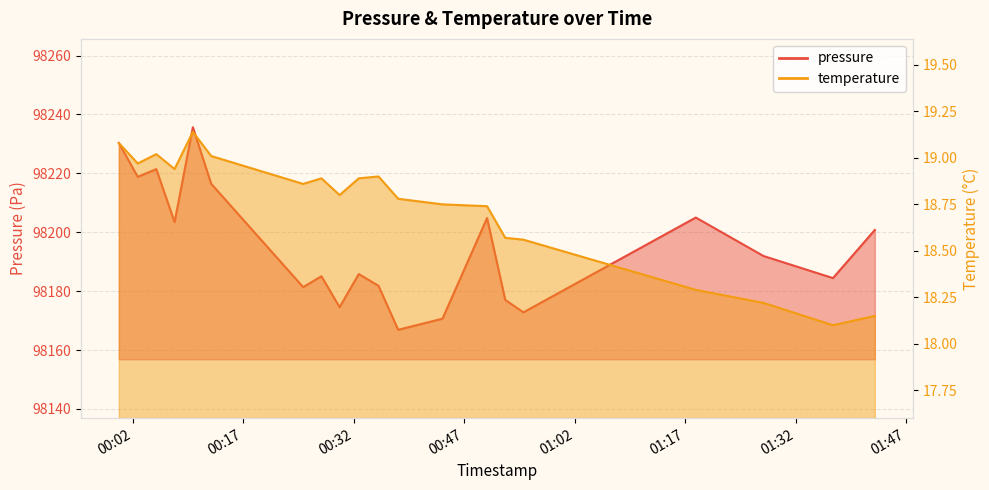

List the labels in order of pressure value, smallest first.

2023-07-28T00:38:03, 2023-07-28T00:44:04, 2023-07-28T00:55:03, 2023-07-28T00:30:06, 2023-07-28T00:52:35, 2023-07-28T00:25:09, 2023-07-28T00:35:23, 2023-07-28T01:37:04, 2023-07-28T00:27:38, 2023-07-28T00:32:42, 2023-07-28T01:27:38, 2023-07-28T01:42:45, 2023-07-28T00:07:42, 2023-07-28T00:50:07, 2023-07-28T01:18:27, 2023-07-28T00:12:40, 2023-07-28T00:02:42, 2023-07-28T00:05:13, 2023-07-28T00:00:08, 2023-07-28T00:10:11